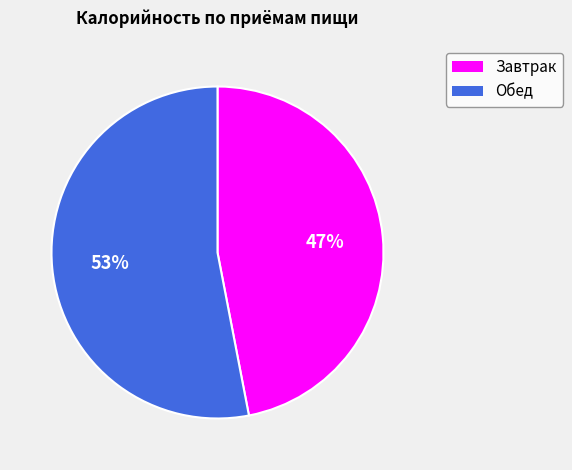

The Завтрак slice represents 47% of the pie. True or false?

True